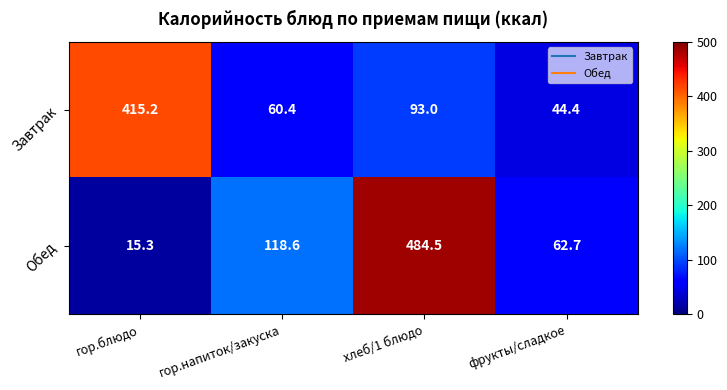

Reading left to right, transcribe all the data shown in this chart.

Завтрак: гор.блюдо=415.2	гор.напиток/закуска=60.4	хлеб/1 блюдо=93.0	фрукты/сладкое=44.4
Обед: гор.блюдо=15.3	гор.напиток/закуска=118.6	хлеб/1 блюдо=484.5	фрукты/сладкое=62.7